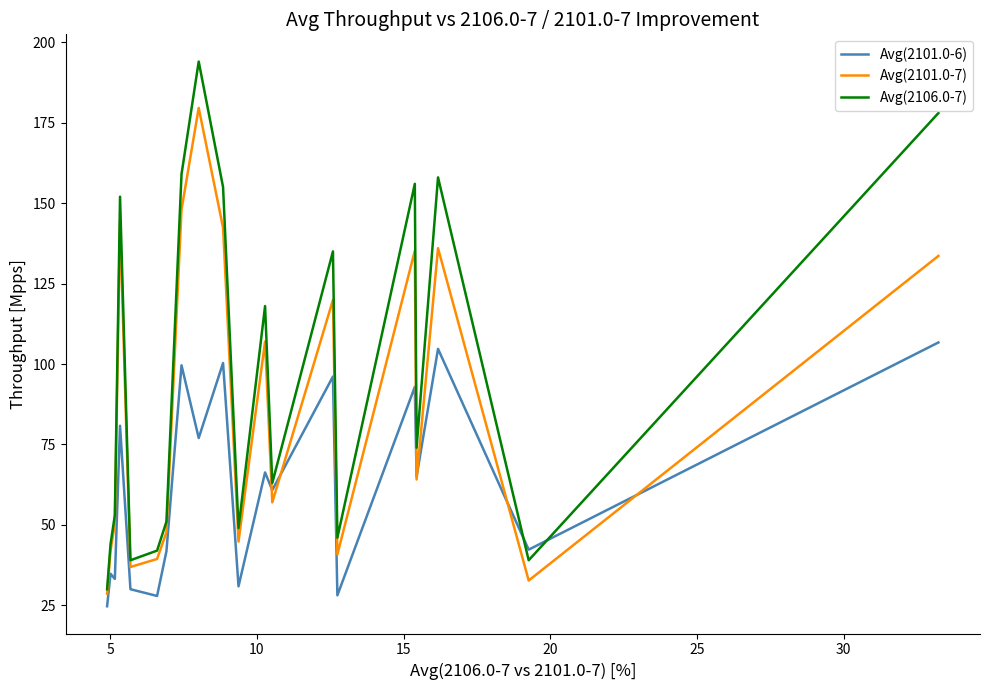

How many values in the Avg(2101.0-7) series are below 64?

10